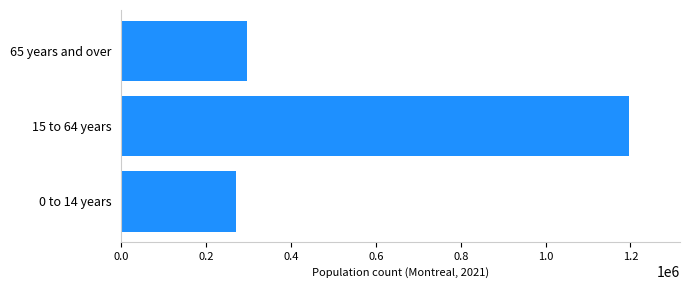

How many series are shown in this chart?

1